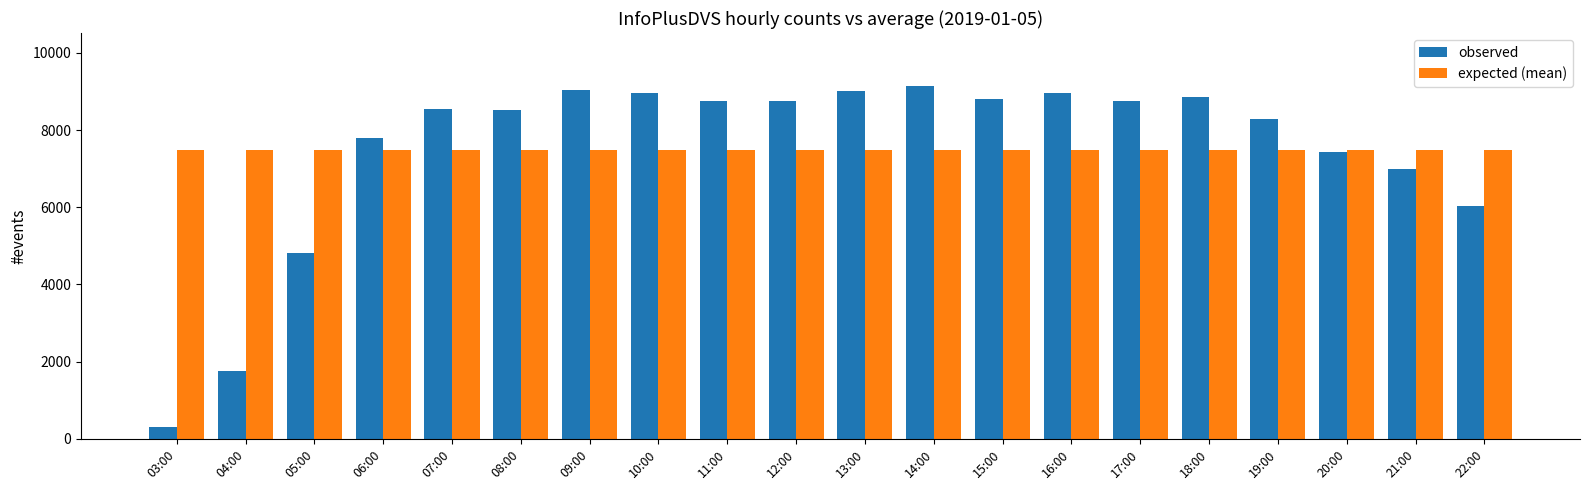

What is the label of the 9th bar from the left?

11:00